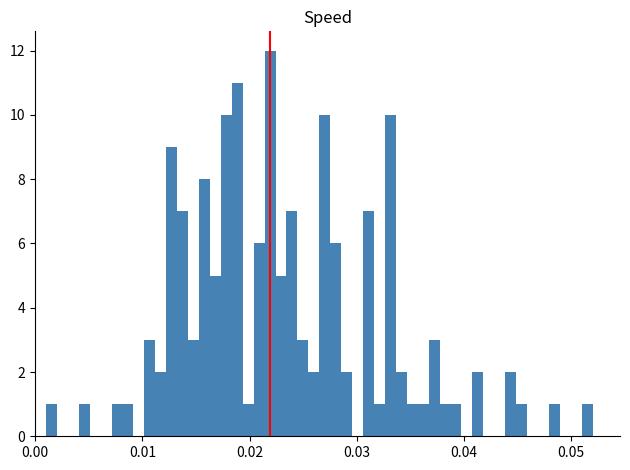

Read against the x-axis, roughly where is the centre of the tallest bar?

0.022